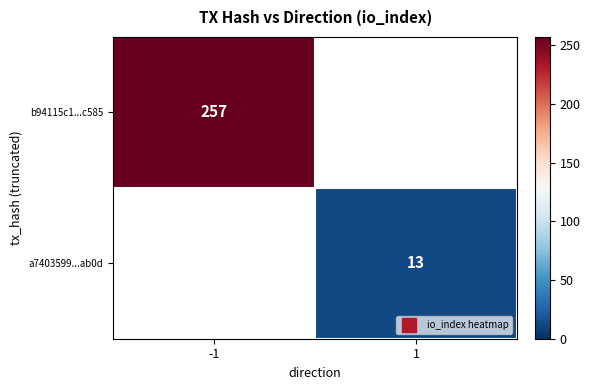

Rank the series by their maximum value, from highest to lowest.

b94115c1...c585, a7403599...ab0d